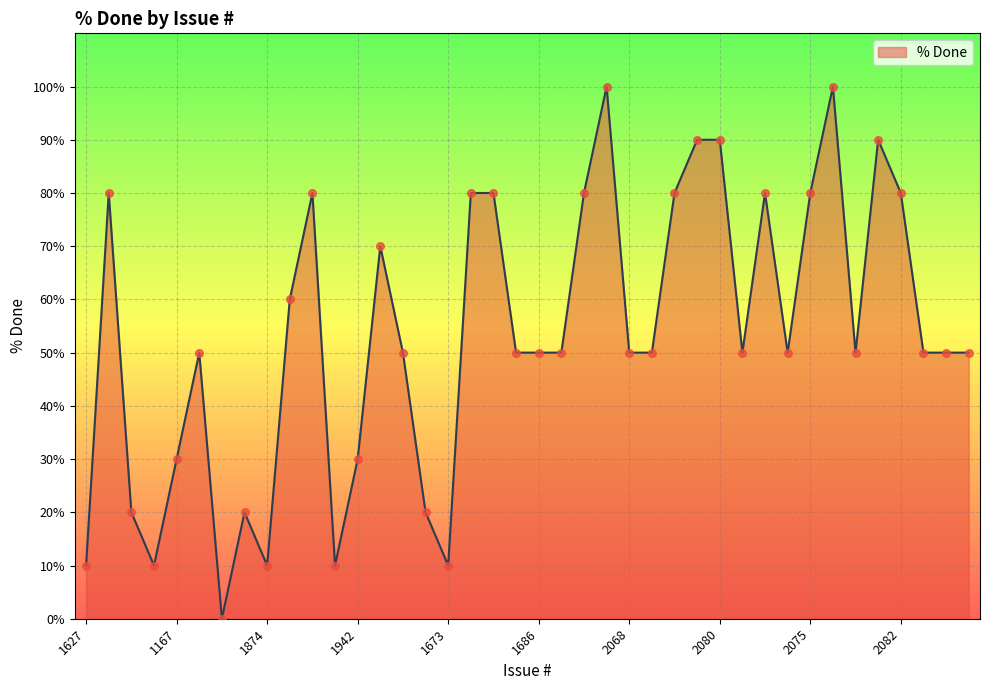

What is the greatest value displayed?

100